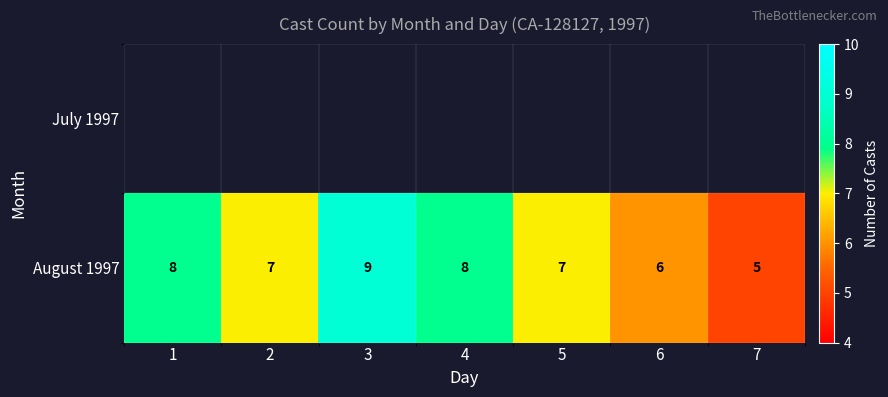

The August 1997 series shows 8 at 1. True or false?

True